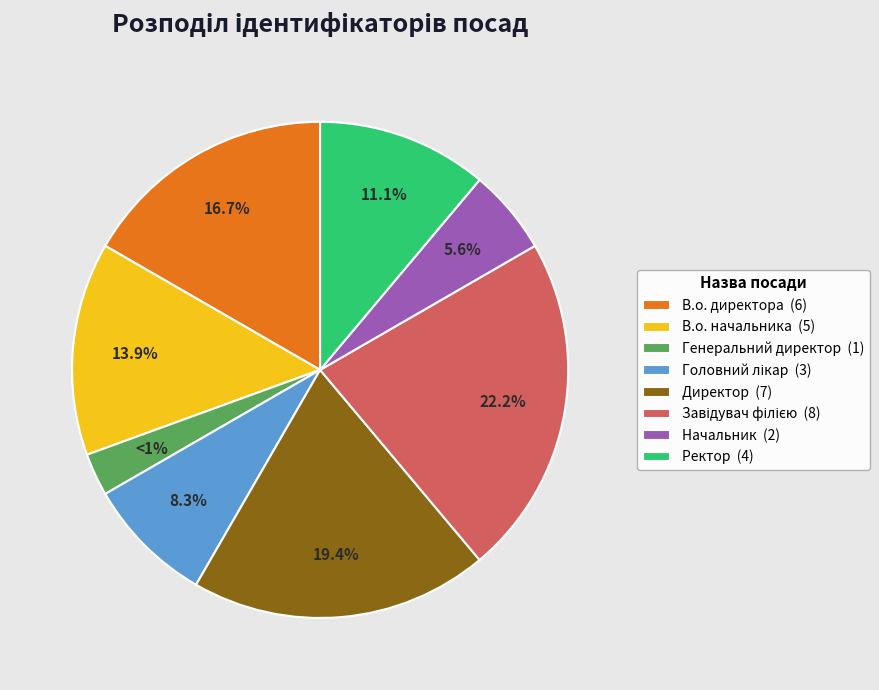

Does Директор account for over 50% of the chart?

No